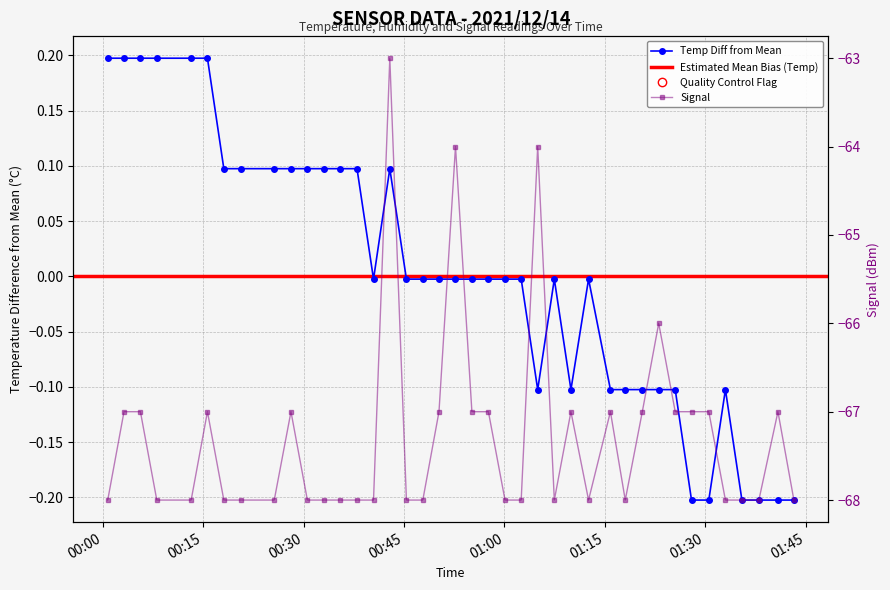

The value of Temp at 01:45 is 0.1. True or false?

False